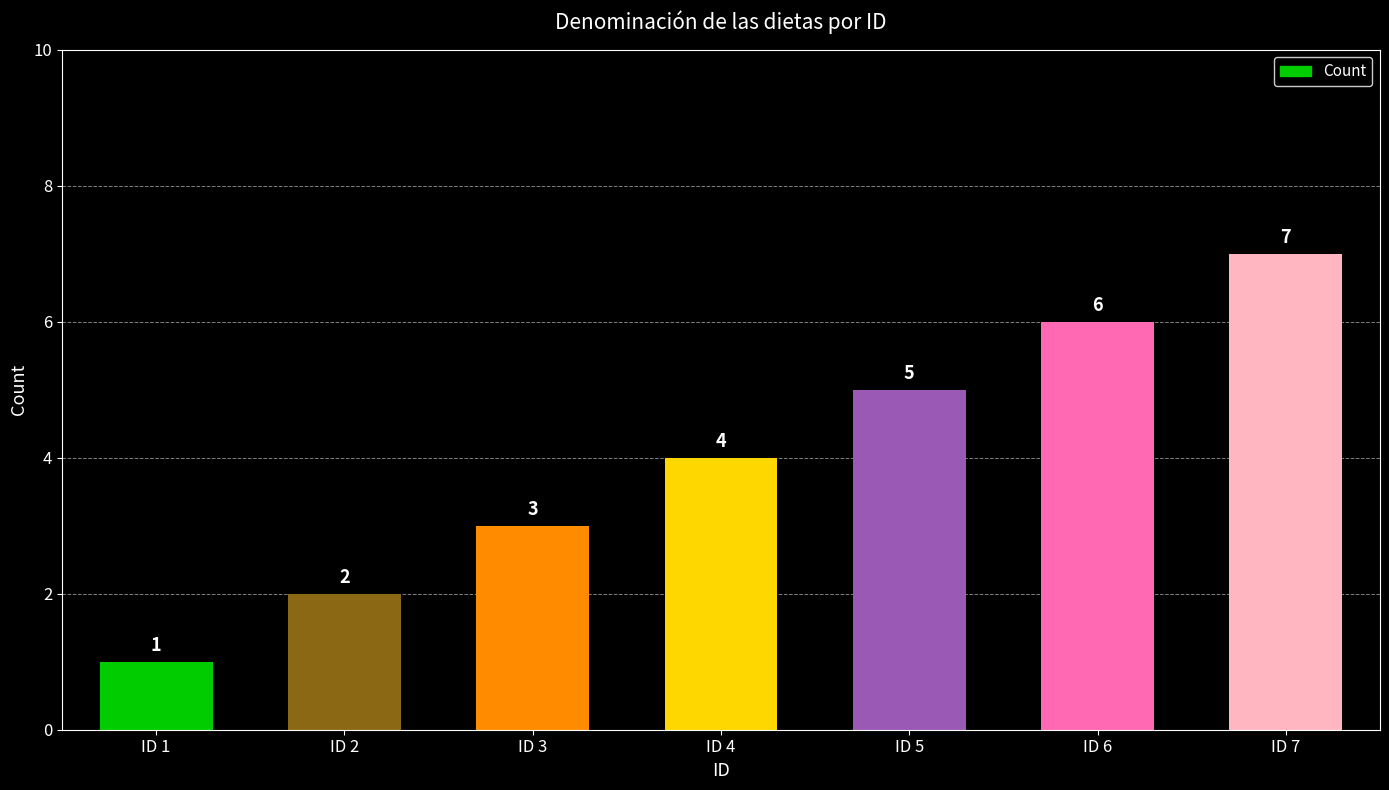

Reading left to right, what are all the values shown in this chart?

1	2	3	4	5	6	7